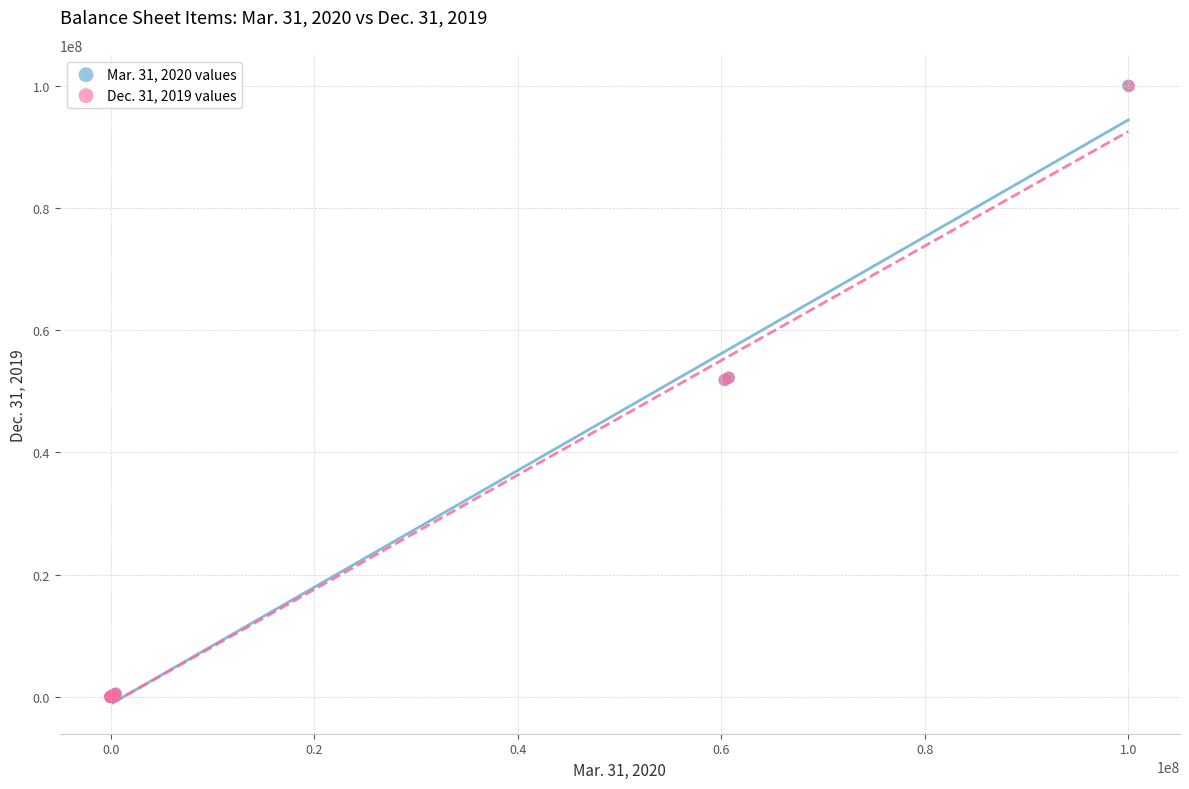

Which series has the widest spread of Y values?

Mar. 31, 2020 values